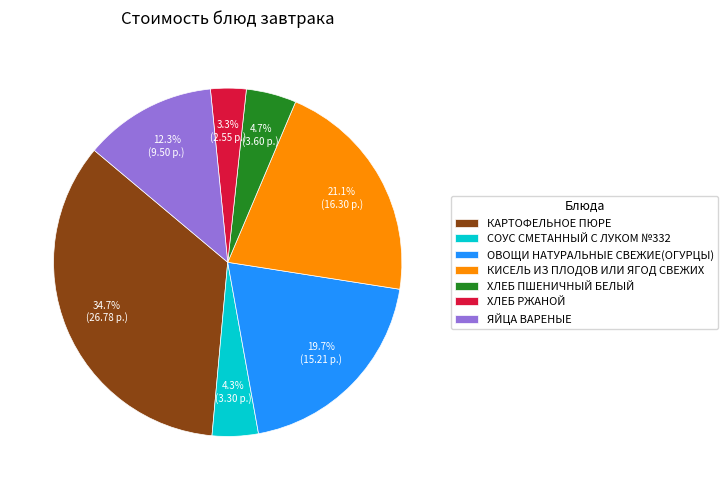

To the nearest percent, what is the average slice percentage?

14%